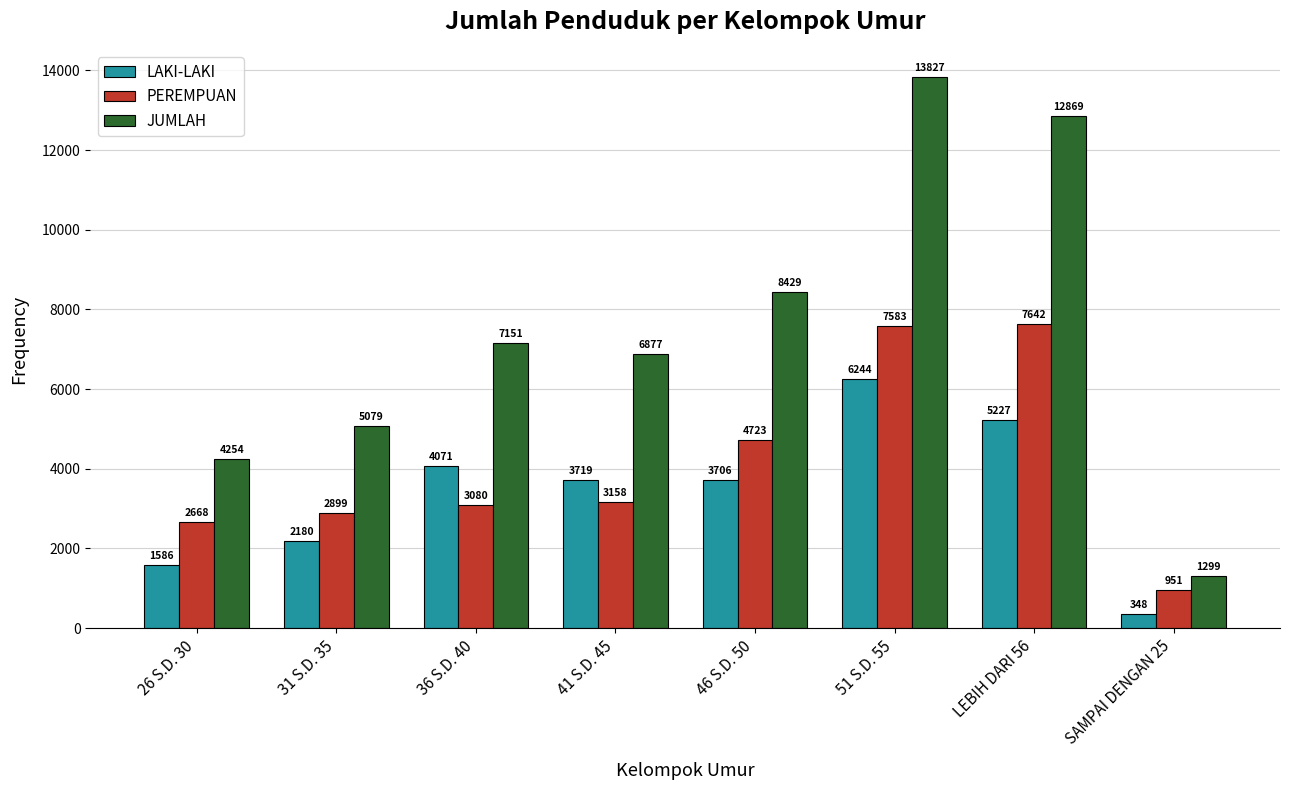

Is it true that JUMLAH equals 2322 at SAMPAI DENGAN 25?

False